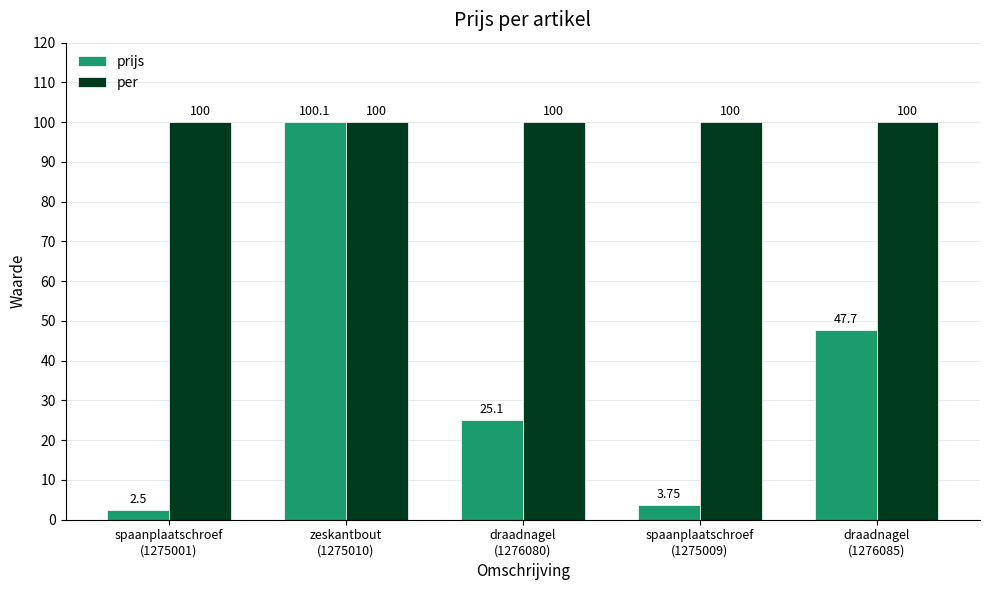

Are the bars horizontal?

No